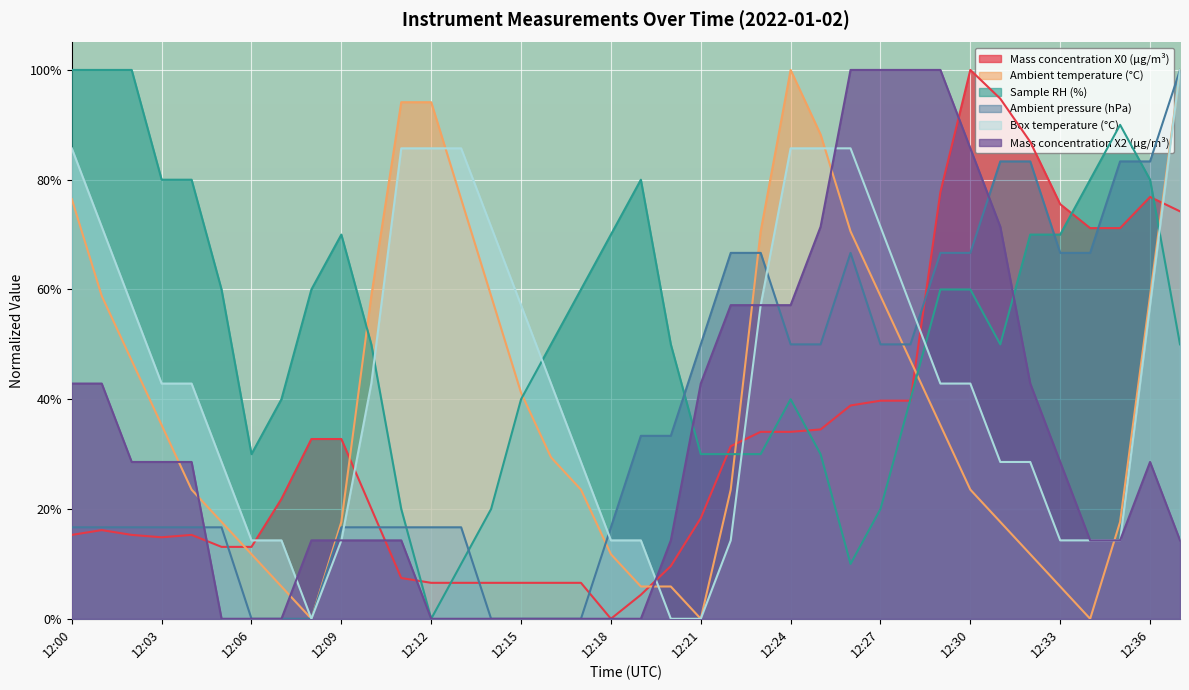

True or false: Ambient pressure (hPa) and Sample RH (%) cross at least once.

True